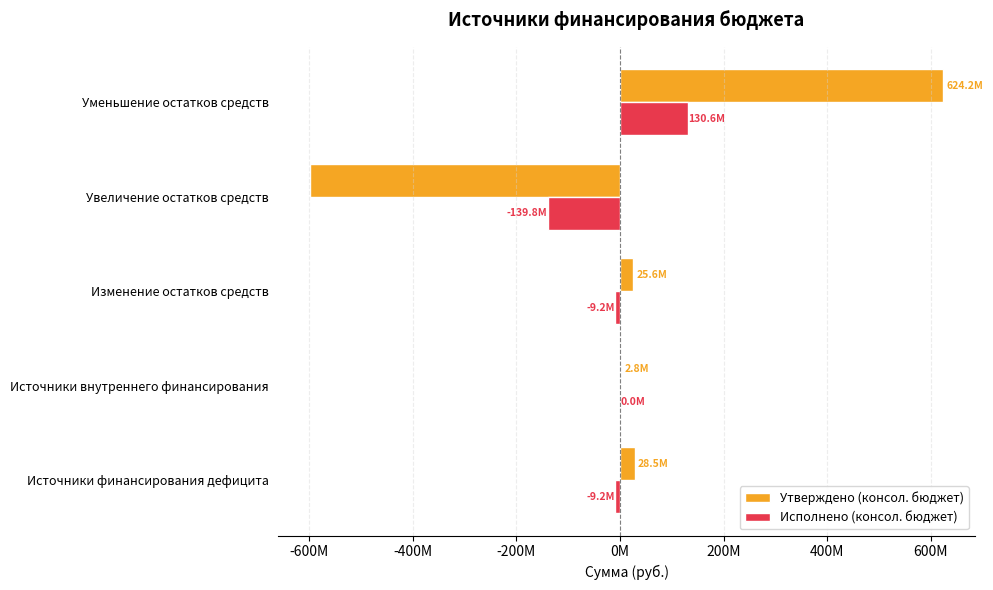

What are all the series names shown in the legend?

Утверждено (консол. бюджет), Исполнено (консол. бюджет)